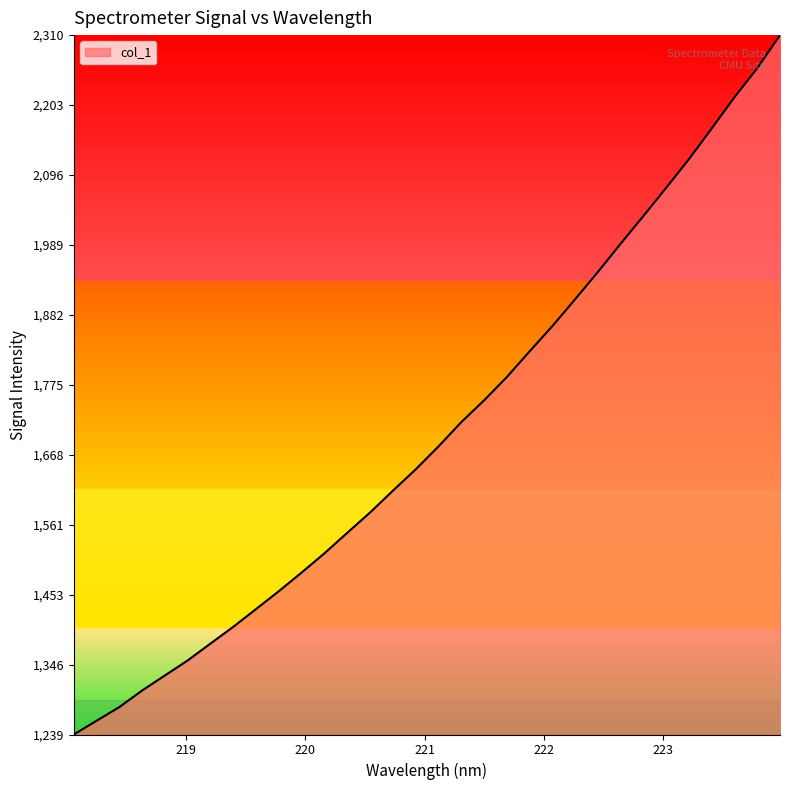

What is the difference between the maximum and minimum values?

1071.4